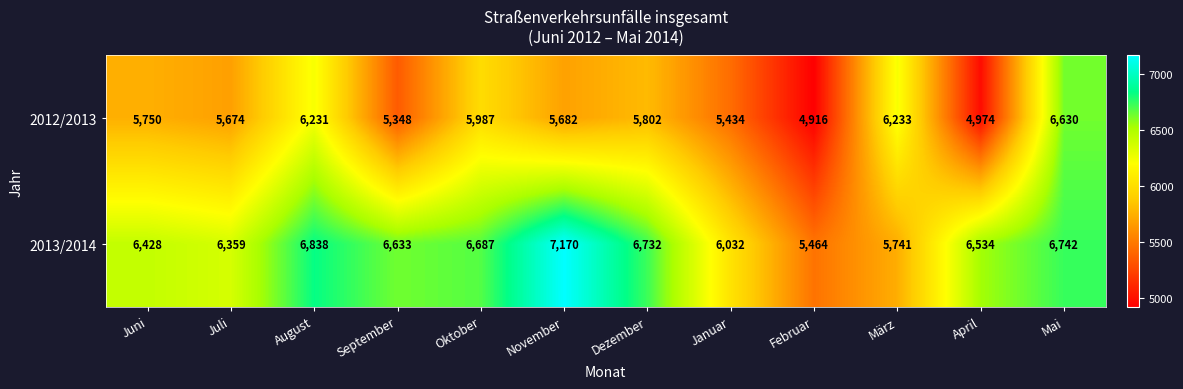

The value of 2012/2013 at Juli is 5674. True or false?

True